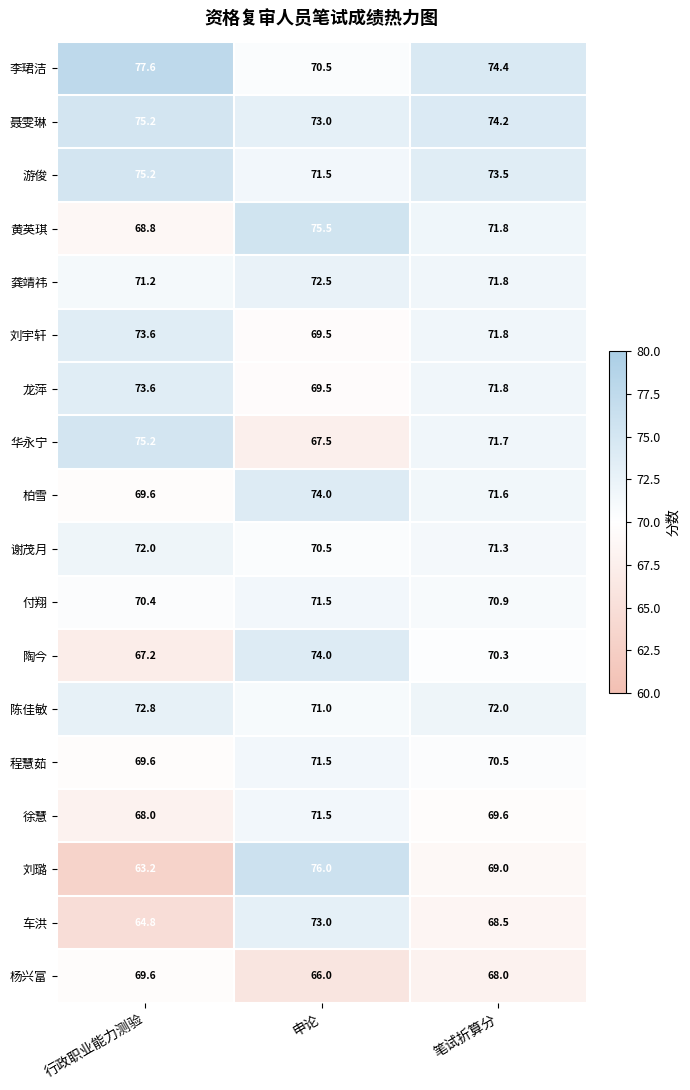

What is the sum of all 龙萍 values?

214.9